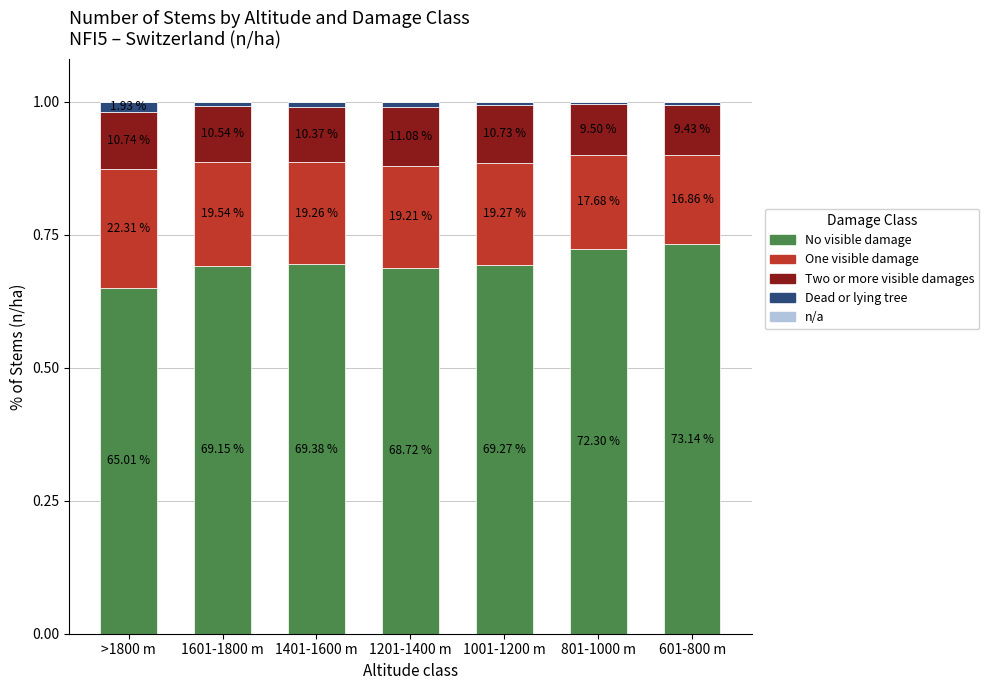

Are the bars grouped side by side (vs. stacked)?

No